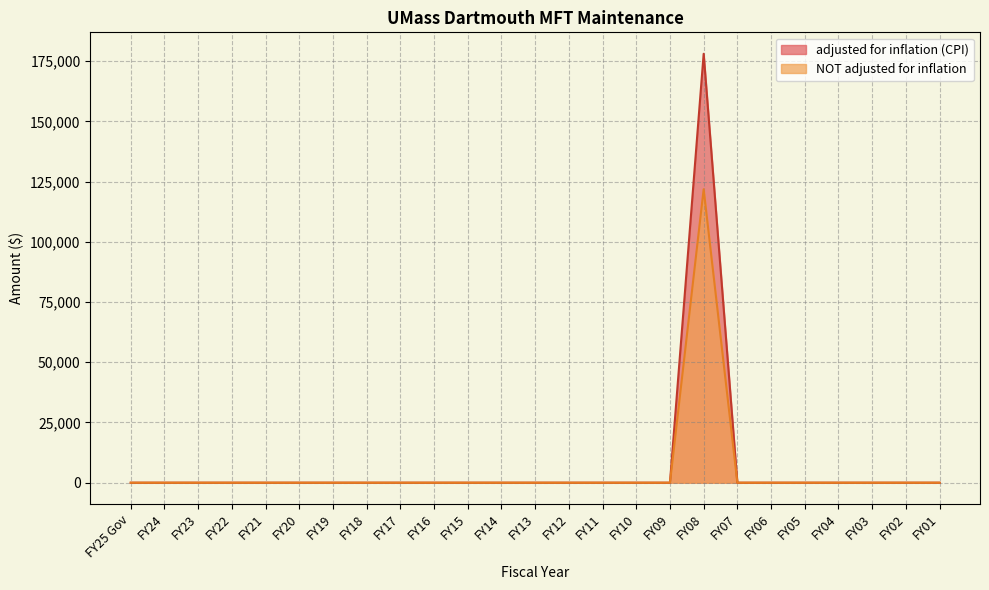

Which series has the largest total across all categories?

adjusted for inflation (CPI)